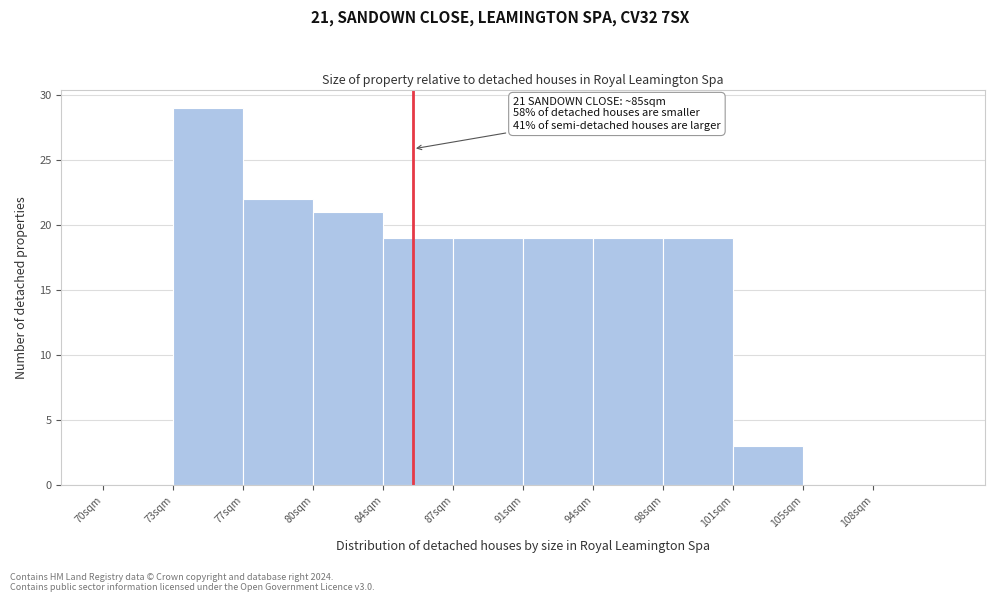

Reading left to right, extract all data points from this chart.

70sqm=0	73sqm=29	77sqm=22	80sqm=21	84sqm=19	87sqm=19	91sqm=19	94sqm=19	98sqm=19	101sqm=3	105sqm=0	108sqm=0